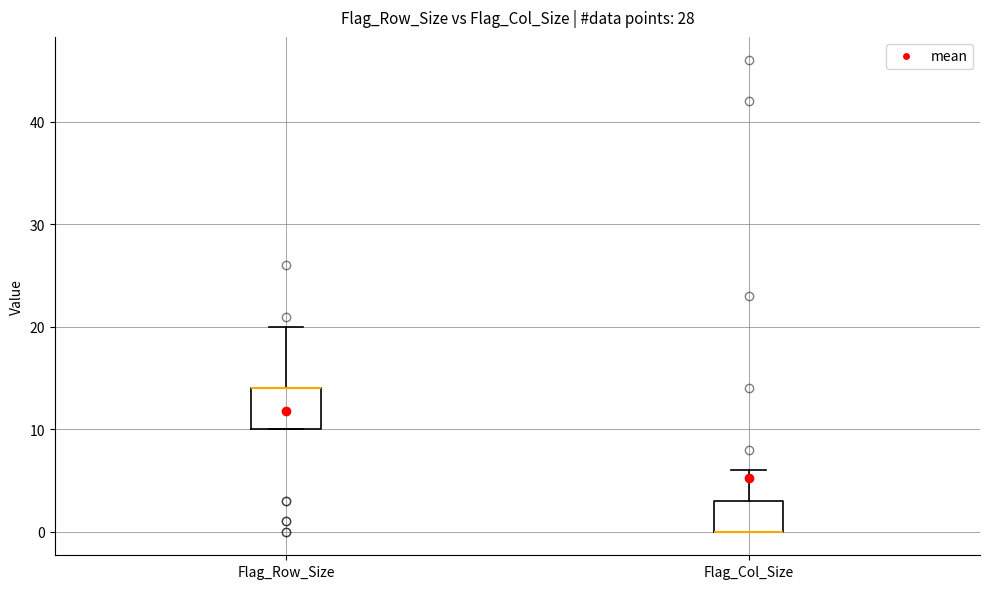

Reading left to right, transcribe this box plot: for each box, give where its median line is, the range the box spans, and where its two whiskers end, as read against the y-axis. The values are not printed on the chart, so give them approximately, as read against the axis.

Flag_Row_Size: median 14 (drawn on the box's upper edge), box 10 to 14, whiskers 10 to 20
Flag_Col_Size: median 0 (drawn on the box's lower edge), box 0 to 3, whiskers 0 to 6